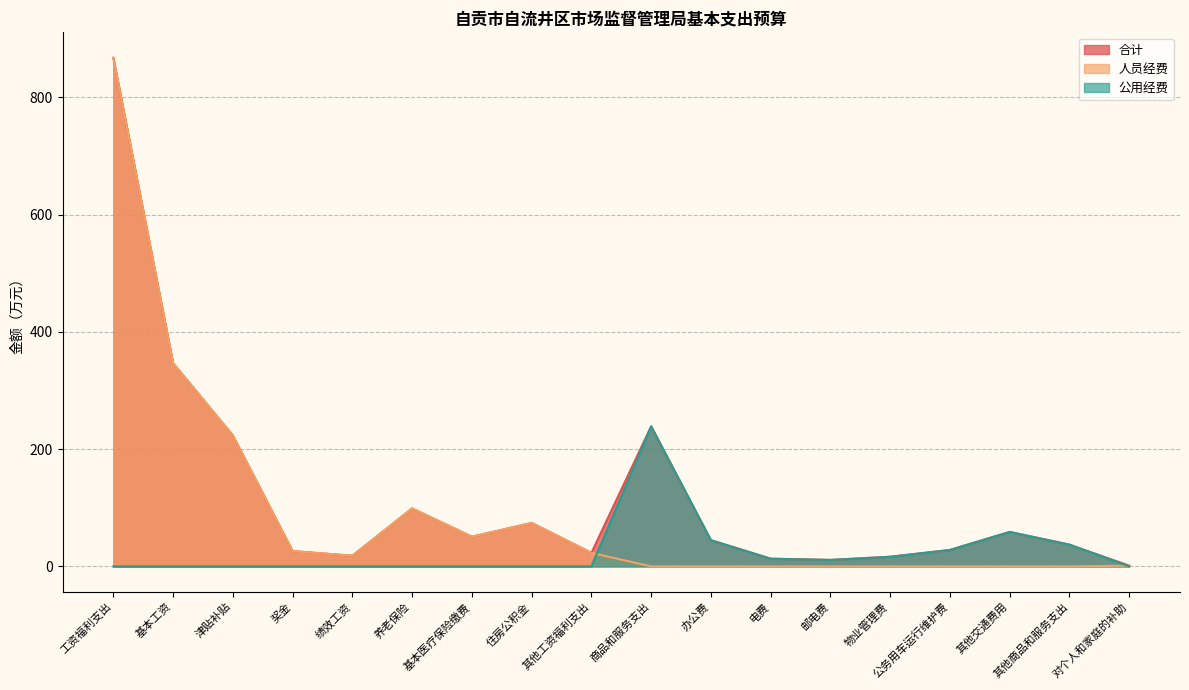

True or false: 公用经费 has more than 1 interior local peaks.

True